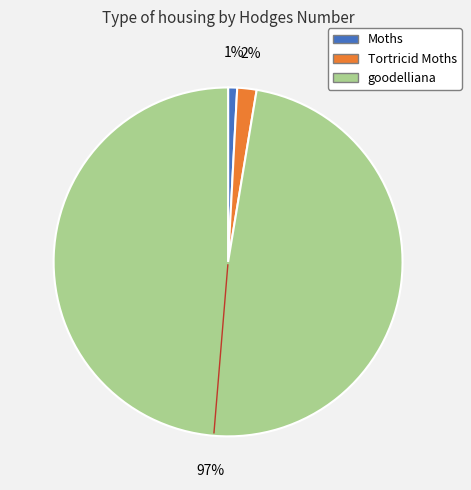

The Moths slice represents 11% of the pie. True or false?

False